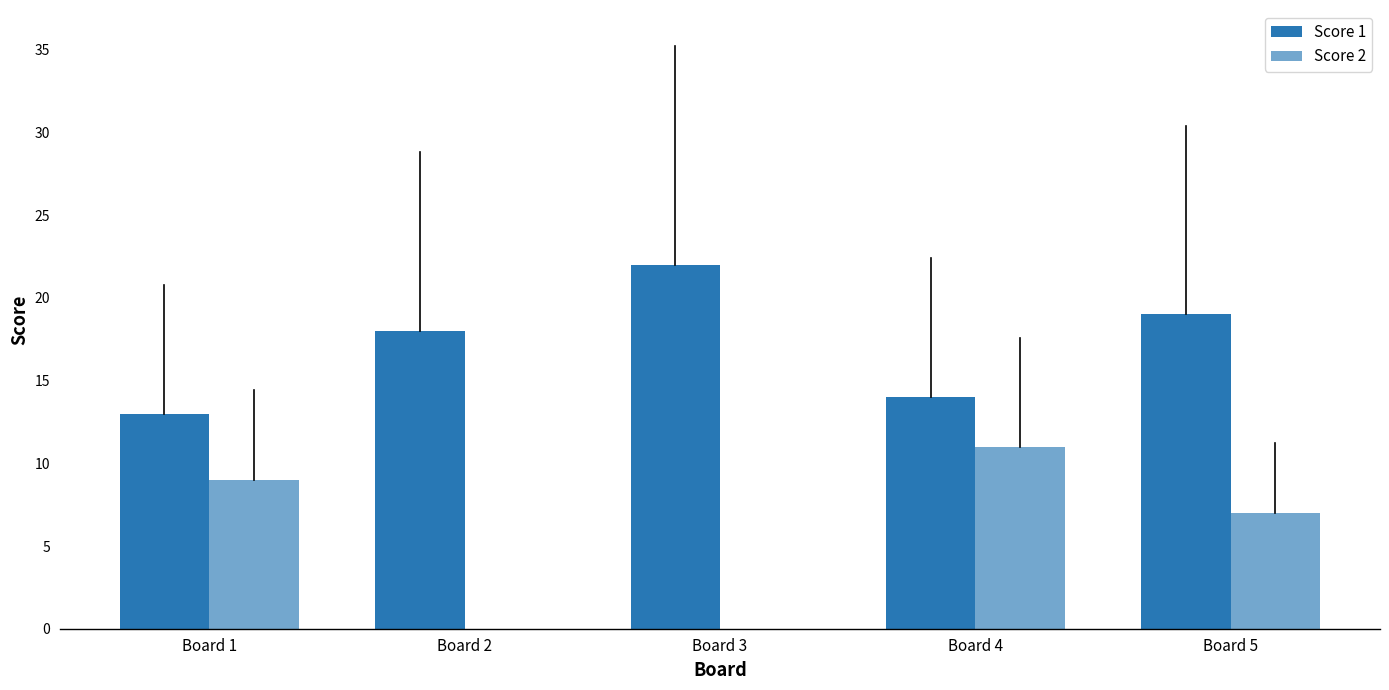

Count the number of categories in the chart.

5